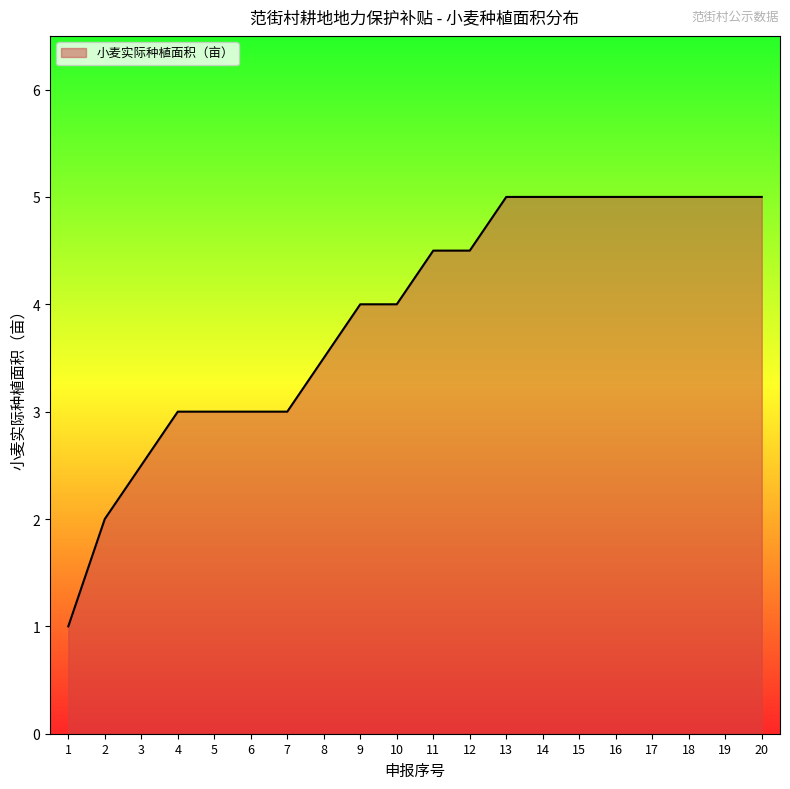

What is the difference between the maximum and minimum values?

4.0